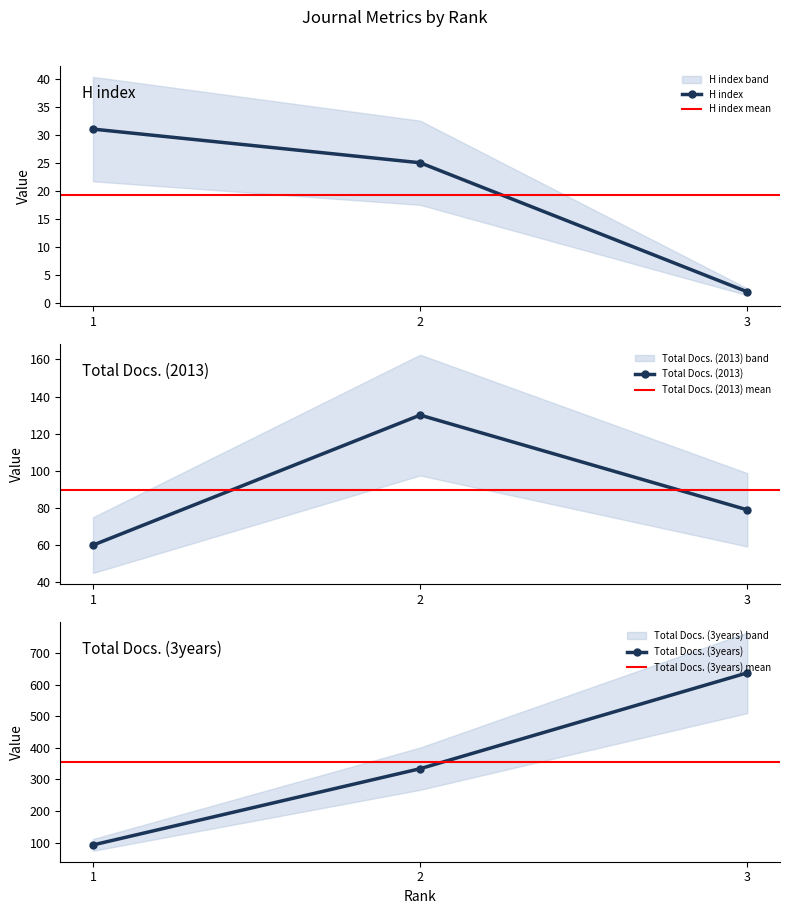

How many data points does each series have?

3